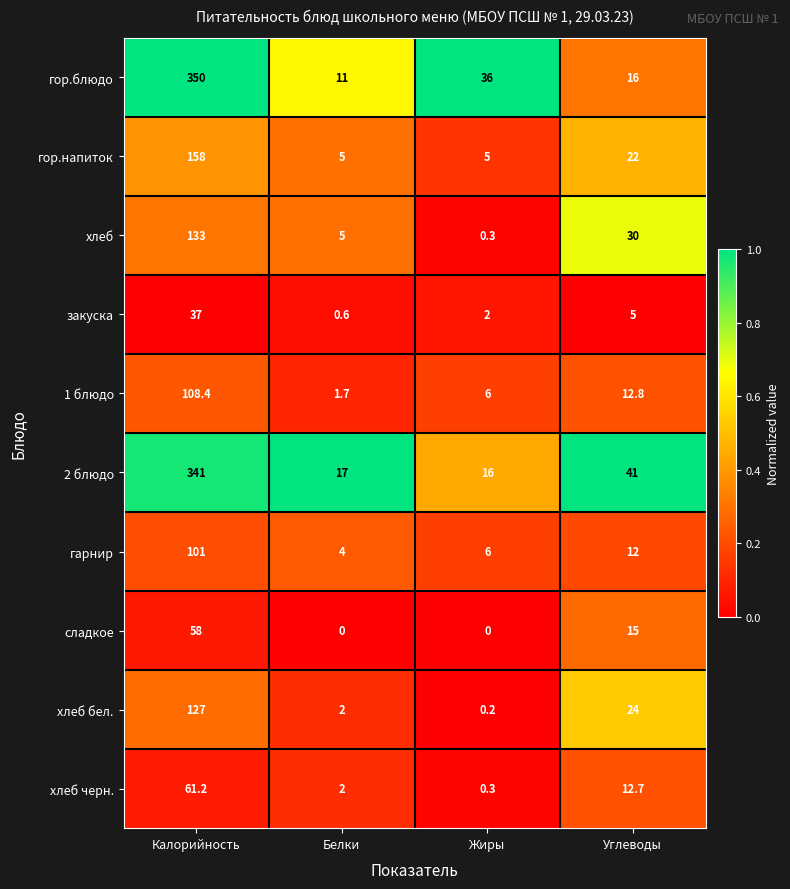

The value of сладкое at Жиры is -18.9. True or false?

False